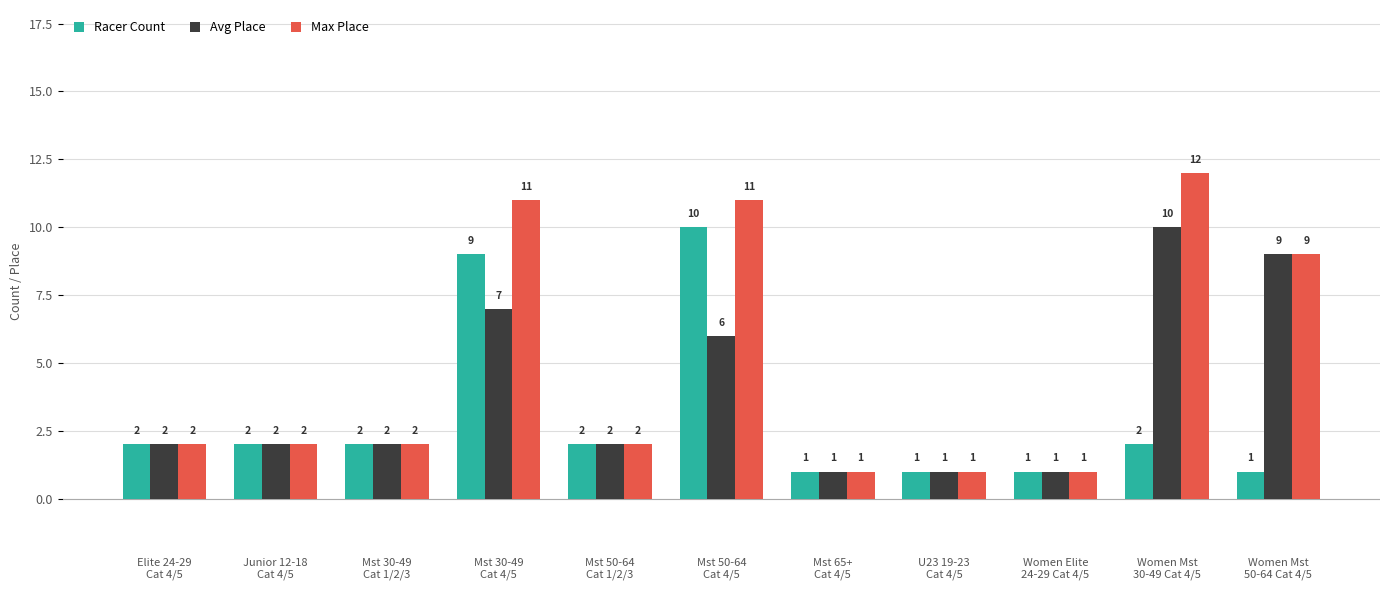

True or false: Avg Place has a value of 9 at Women Mst
50-64 Cat 4/5.

True